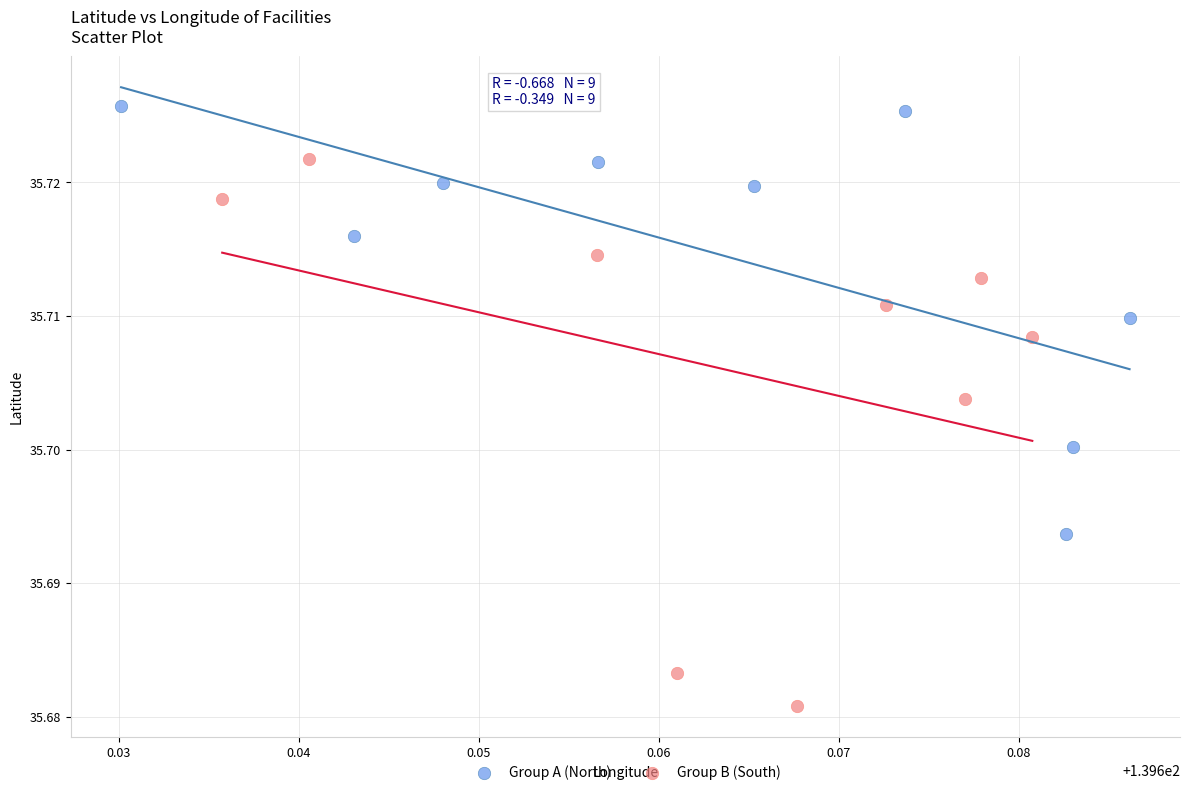

Which series has the widest spread of Y values?

Group B (South)